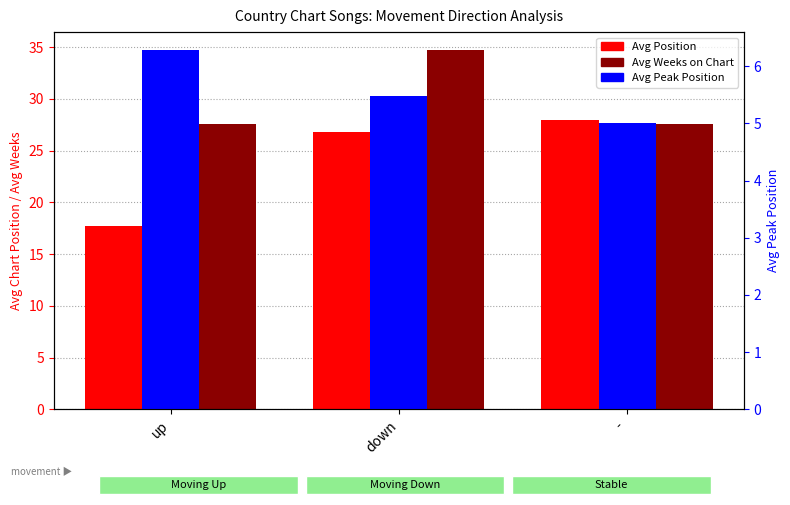

What is the difference between the highest and lowest values at down?

29.2